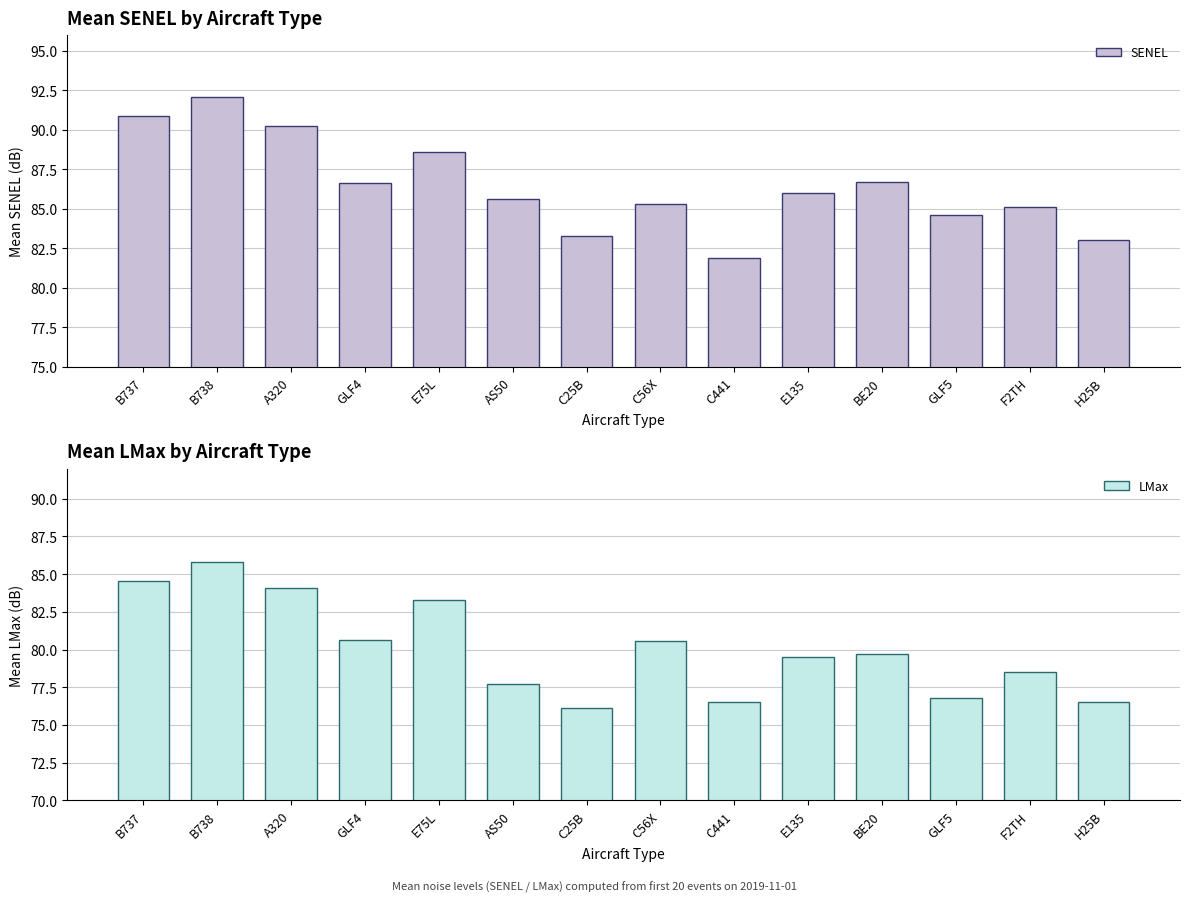

Reading left to right, transcribe all the data shown in this chart.

SENEL: B737=90.9	B738=92.1	A320=90.2	GLF4=86.7	E75L=88.6	AS50=85.6	C25B=83.3	C56X=85.3	C441=81.9	E135=86.0	BE20=86.7	GLF5=84.6	F2TH=85.1	H25B=83.0
LMax: B737=84.6	B738=85.8	A320=84.1	GLF4=80.7	E75L=83.3	AS50=77.7	C25B=76.1	C56X=80.6	C441=76.5	E135=79.5	BE20=79.7	GLF5=76.8	F2TH=78.5	H25B=76.5